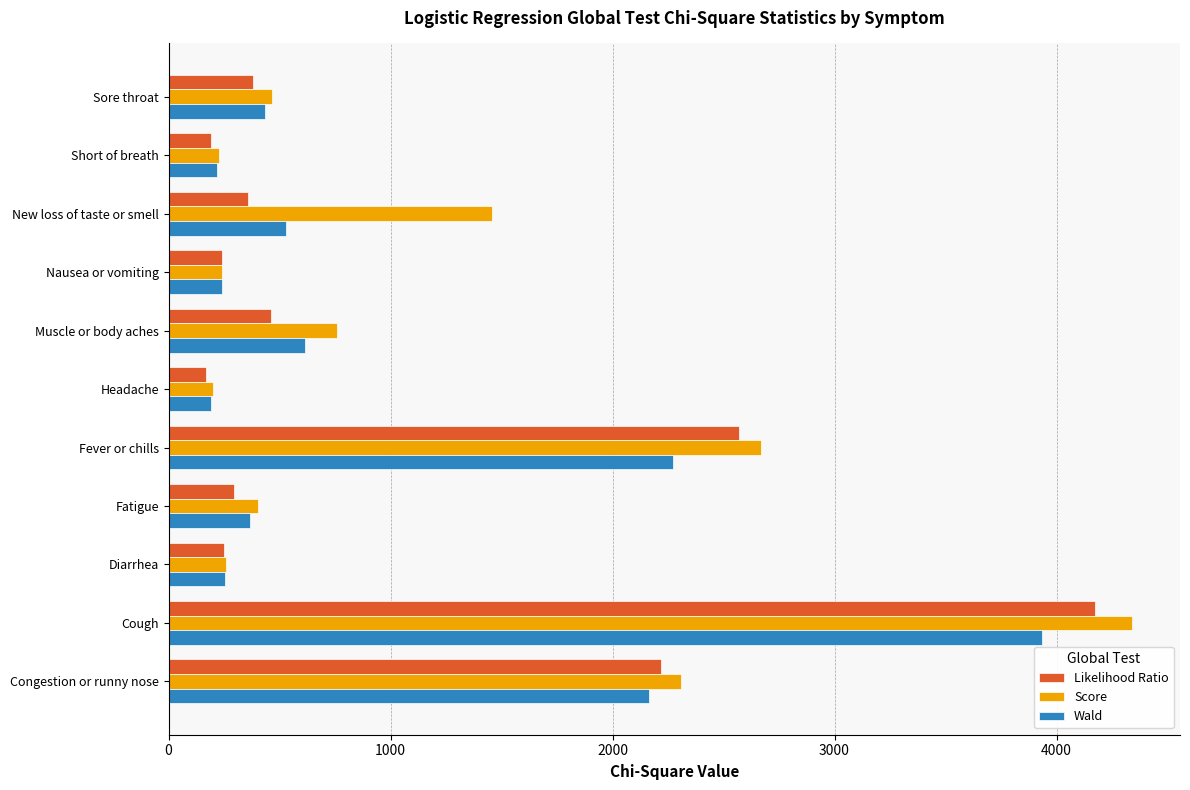

What are all the series names shown in the legend?

Likelihood Ratio, Score, Wald